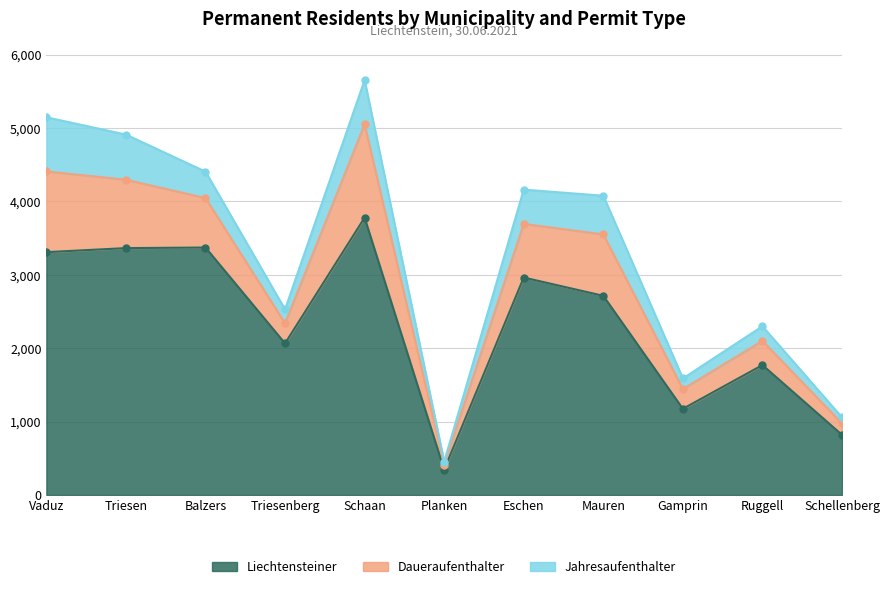

Is the value of Daueraufenthalter at Eschen greater than the value of Liechtensteiner at Gamprin?

No